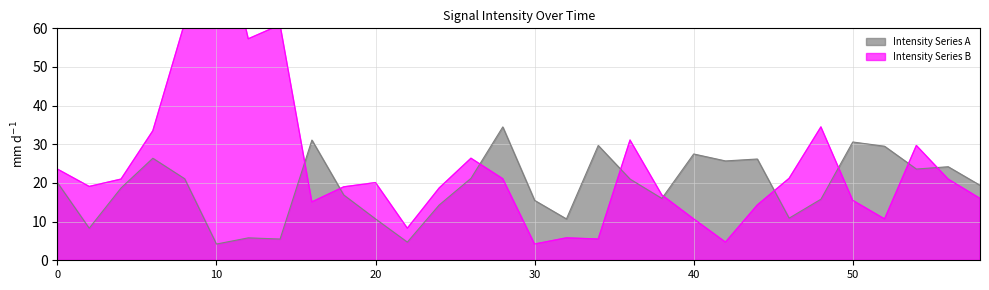

What is the average value of the Intensity Series A series?

19.0